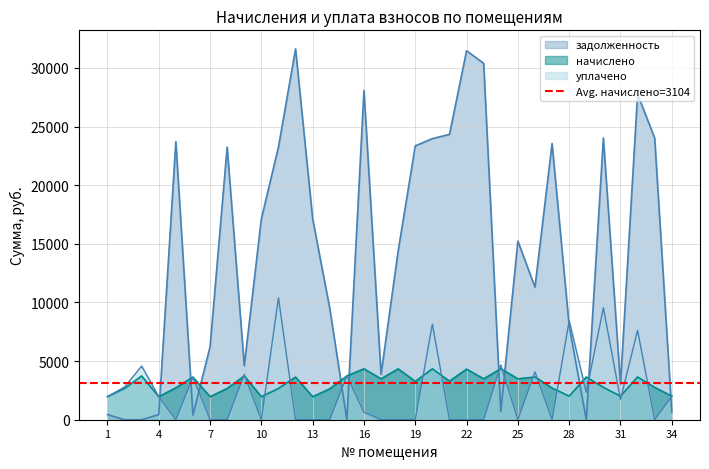

How many values in the начислено series are below 3287?

17